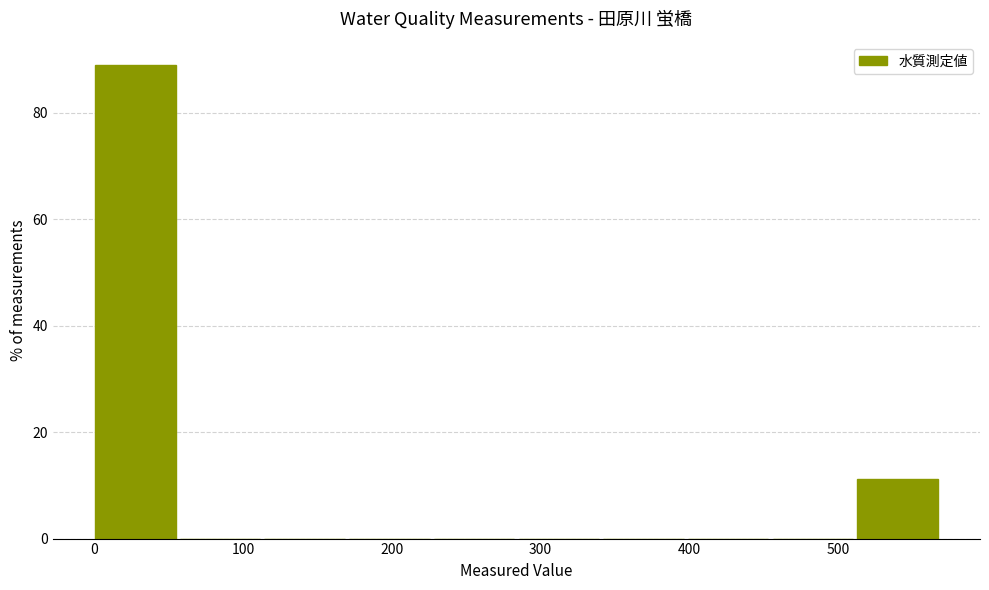

Over which range of the x-axis is the bar tallest?

0 to 60